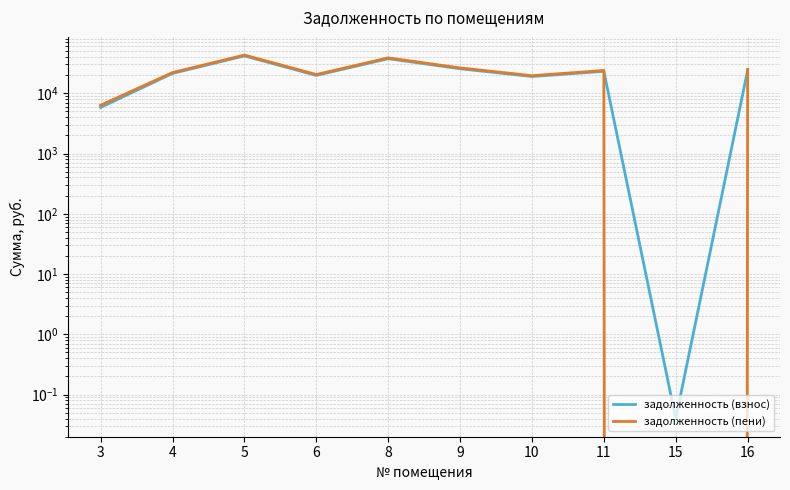

Which series has the largest total across all categories?

задолженность (пени)